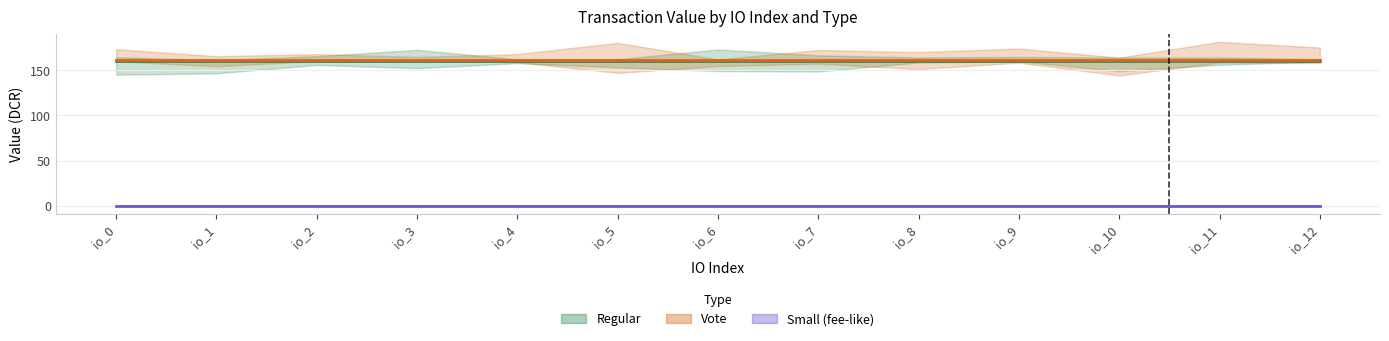

What are all the series names shown in the legend?

Regular, Vote, Small